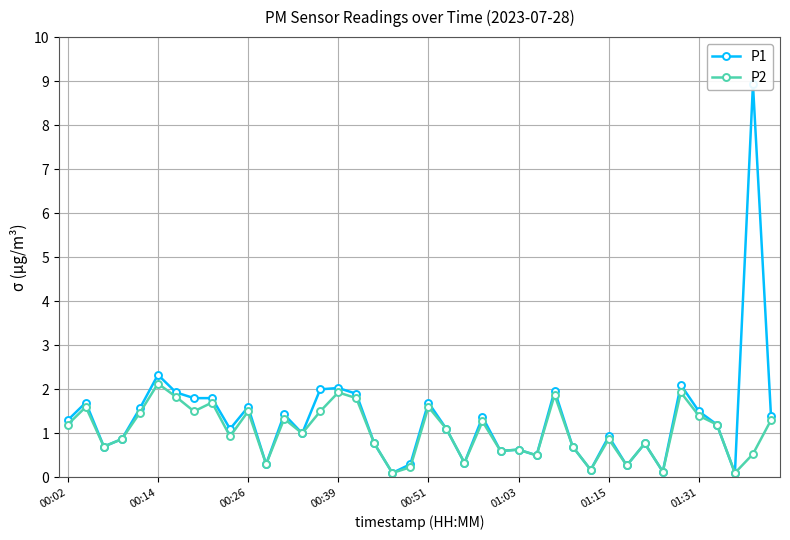

At which label does P2 reach its peak?

00:14